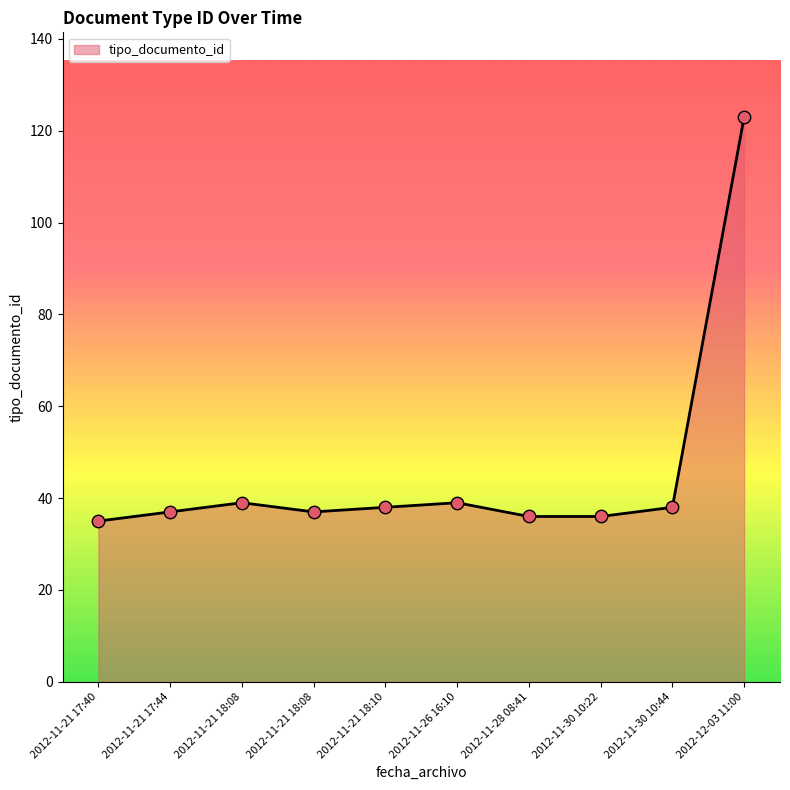

Approximately how many times larger is the value at 2012-11-21 18:08 compared to 2012-11-21 17:44?

1.1